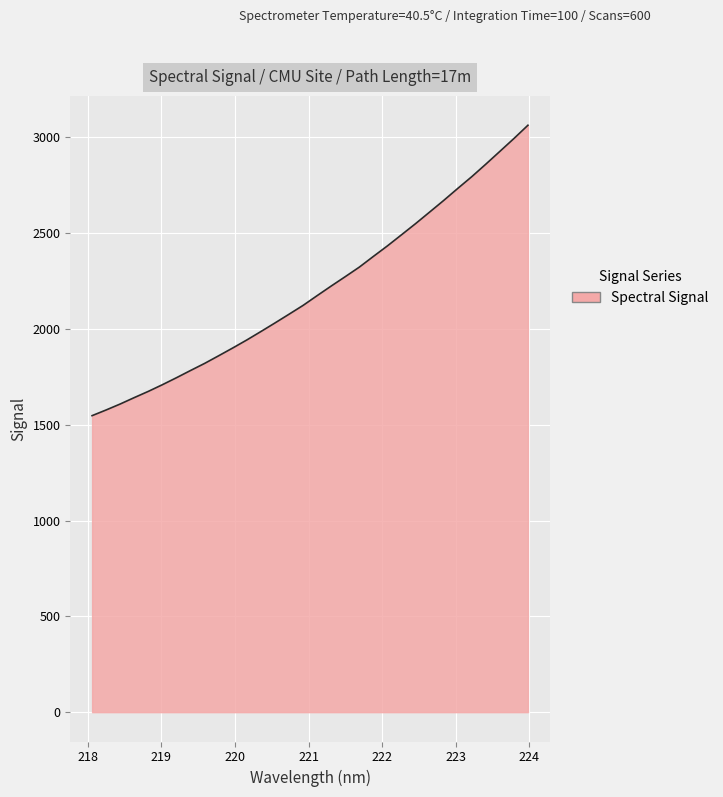

What is the greatest value displayed?

3063.8